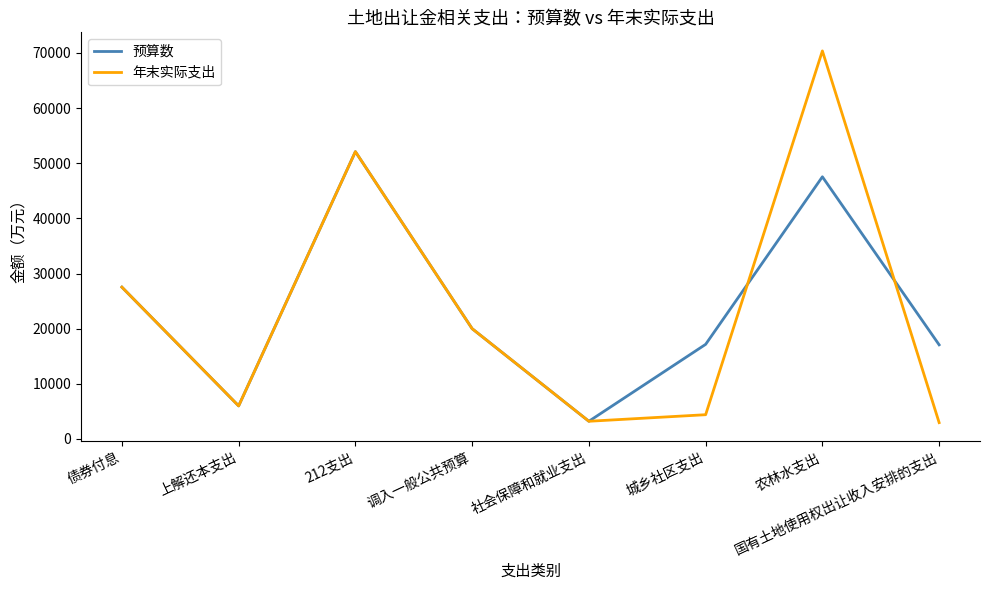

What are all the series names shown in the legend?

预算数, 年末实际支出